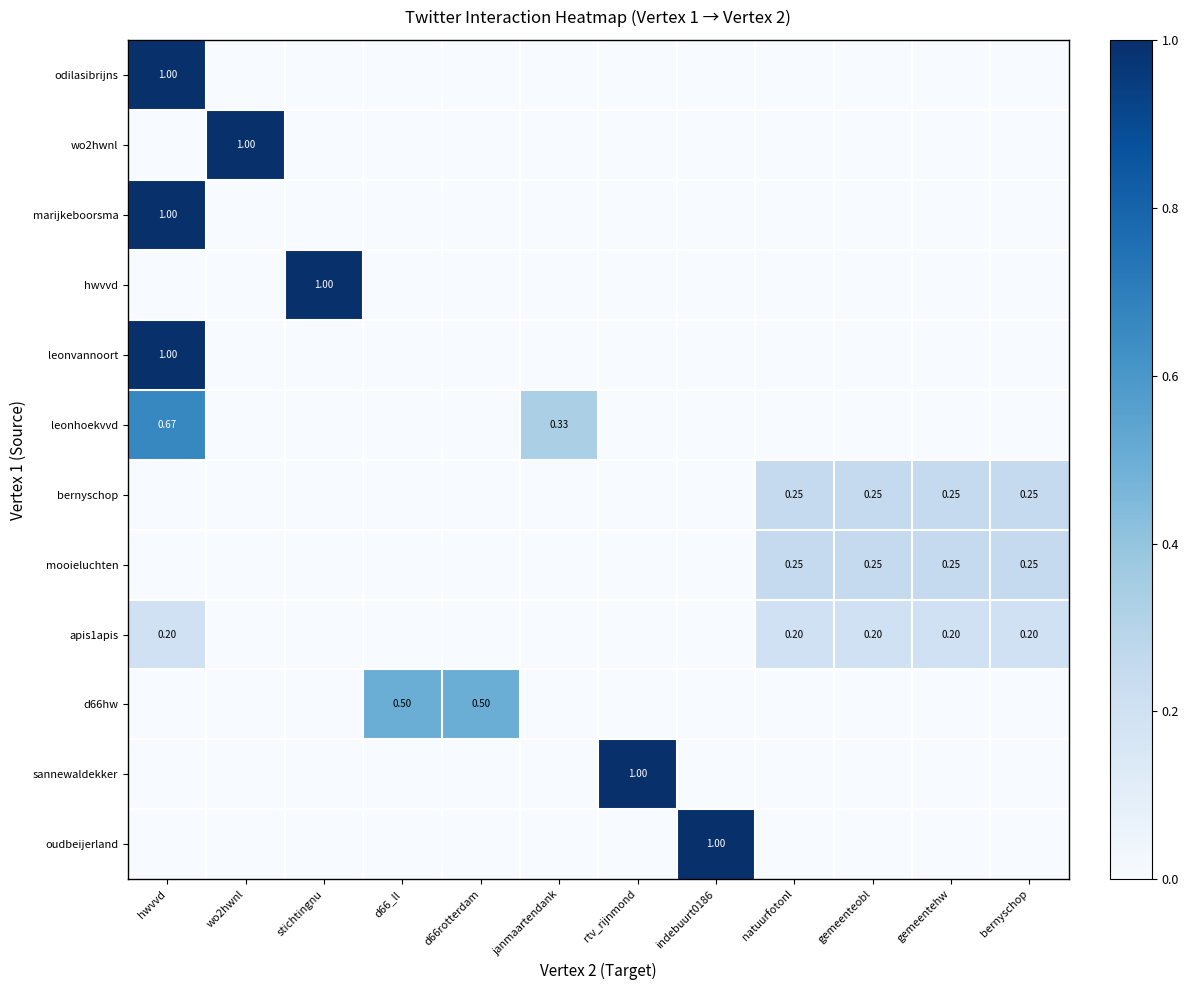

What is the spread (max minus min) of values at hwvvd?

1.0